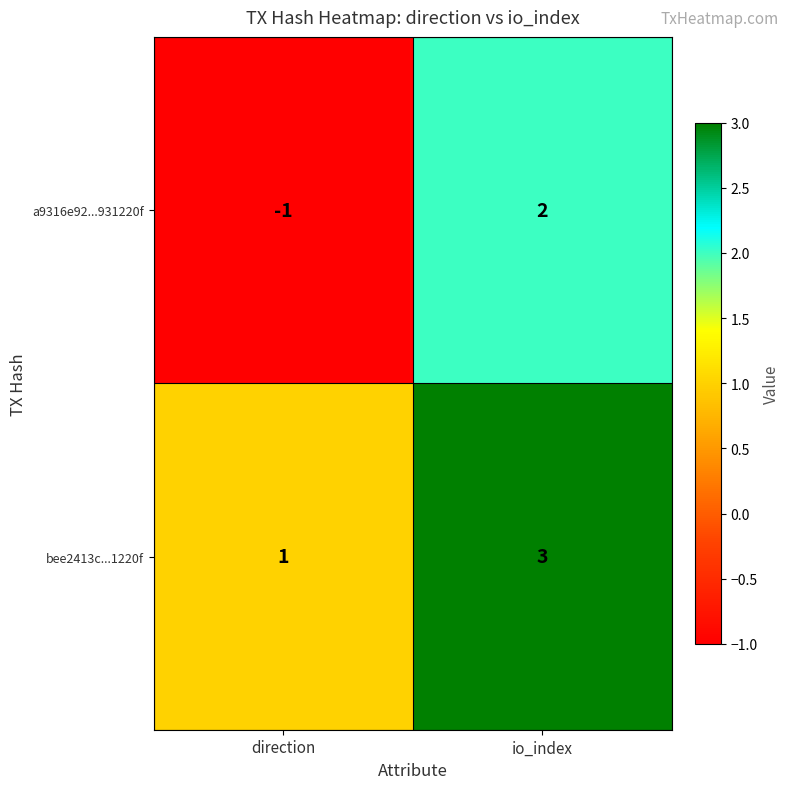

Which series has the largest total across all categories?

bee2413c...1220f